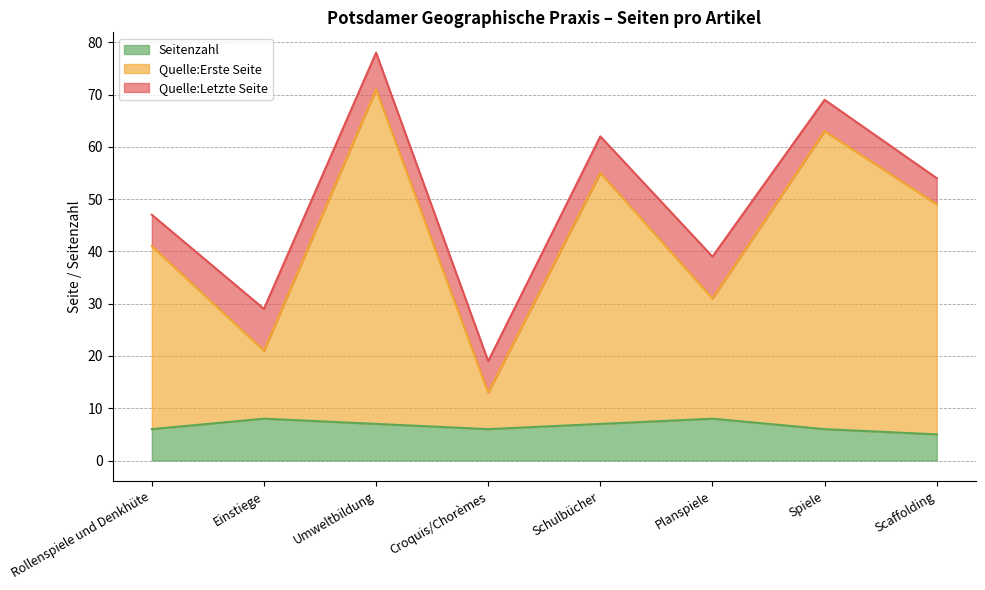

Is it true that Seitenzahl equals 6 at Croquis/Chorèmes?

True